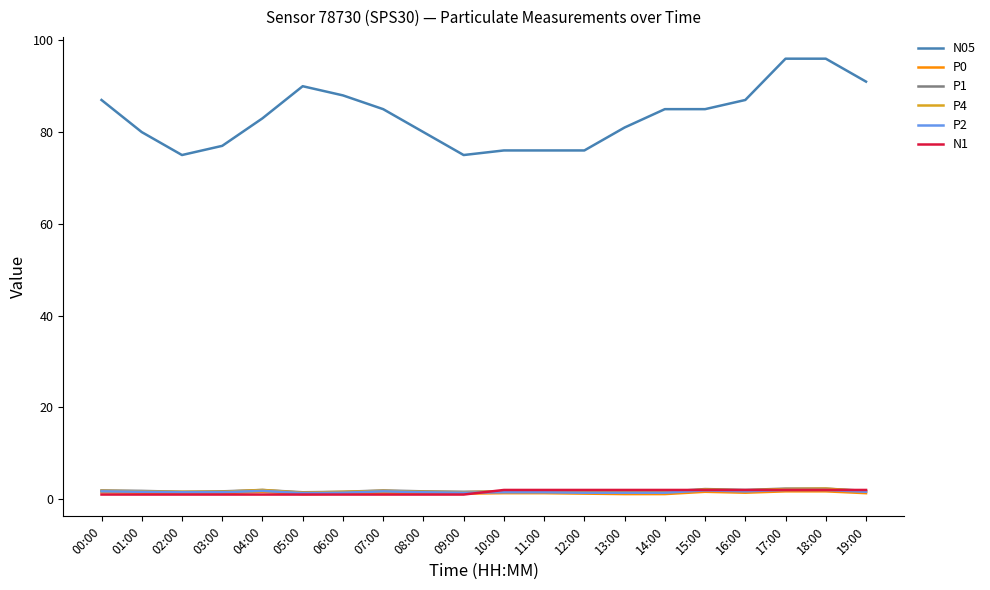

True or false: N05 and P1 cross at least once.

False